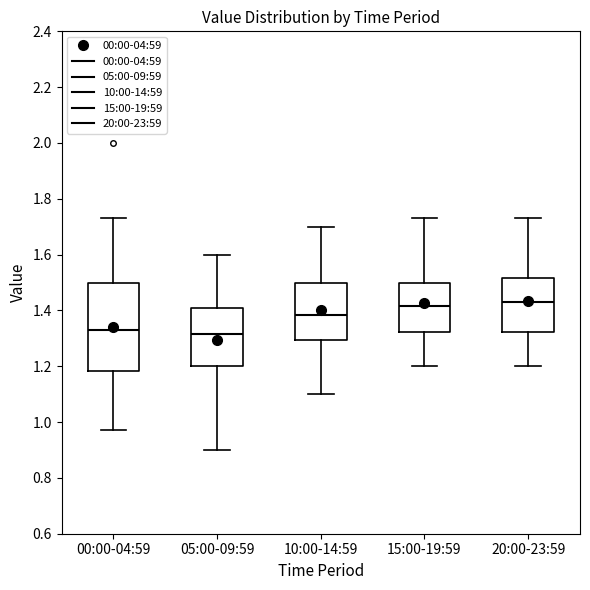

Reading left to right, transcribe this box plot: for each box, give where its median line is, the range the box spans, and where its two whiskers end, as read against the y-axis. The values are not printed on the chart, so give them approximately, as read against the axis.

00:00-04:59: median 1.34, box 1.18 to 1.50, whiskers 0.98 to 1.74
05:00-09:59: median 1.32, box 1.20 to 1.40, whiskers 0.90 to 1.60
10:00-14:59: median 1.38, box 1.30 to 1.50, whiskers 1.10 to 1.70
15:00-19:59: median 1.42, box 1.32 to 1.50, whiskers 1.20 to 1.74
20:00-23:59: median 1.44, box 1.32 to 1.52, whiskers 1.20 to 1.74